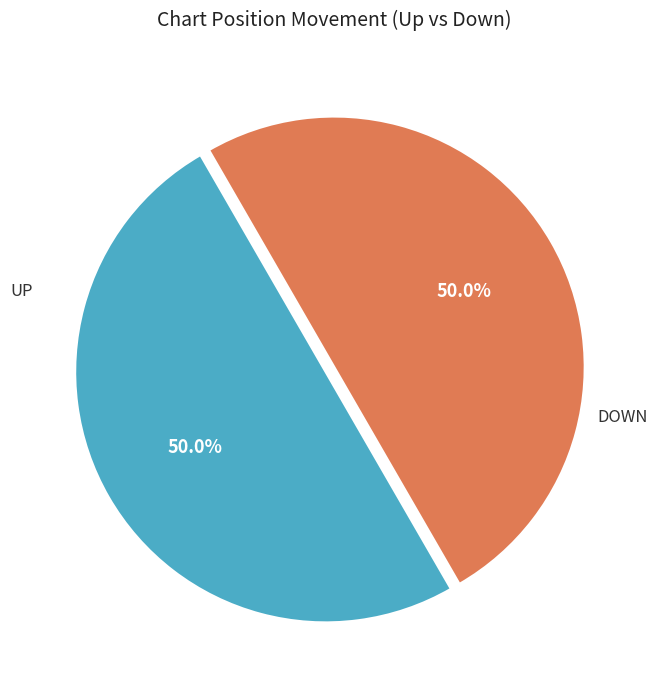

How many slices are in this pie chart?

2